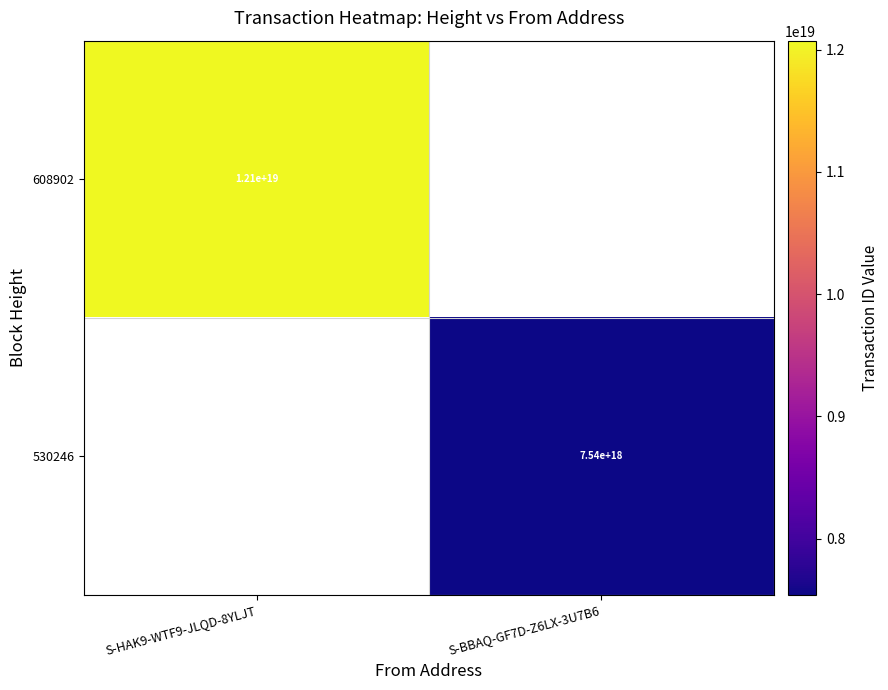

Which category has the lowest value across all series?

S-BBAQ-GF7D-Z6LX-3U7B6